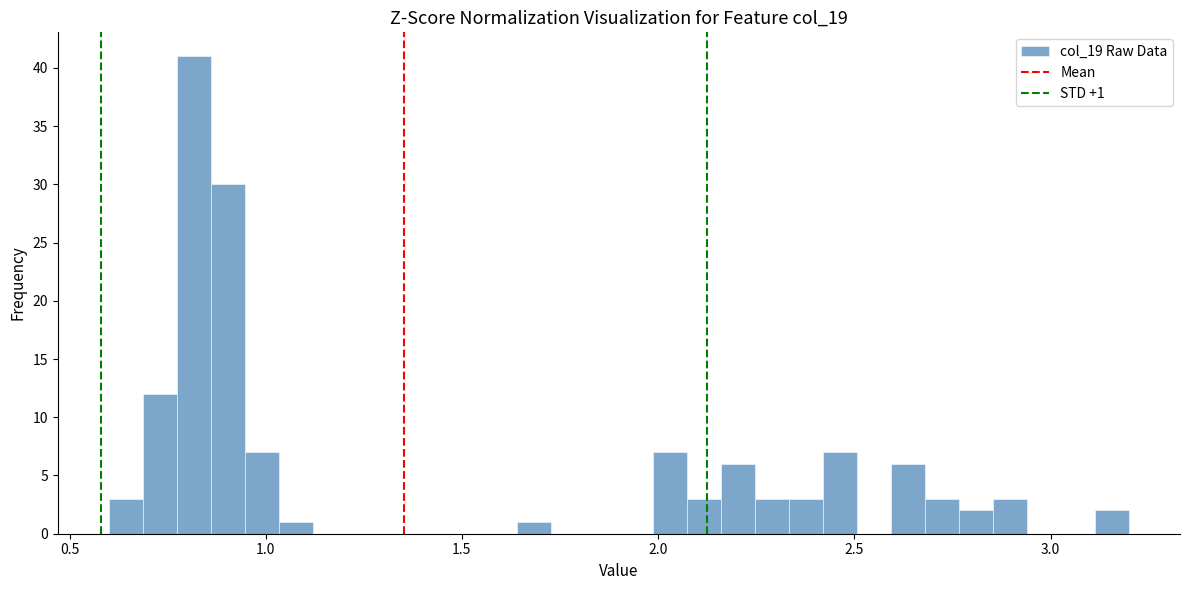

Read against the x-axis, roughly where is the centre of the tallest bar?

0.80